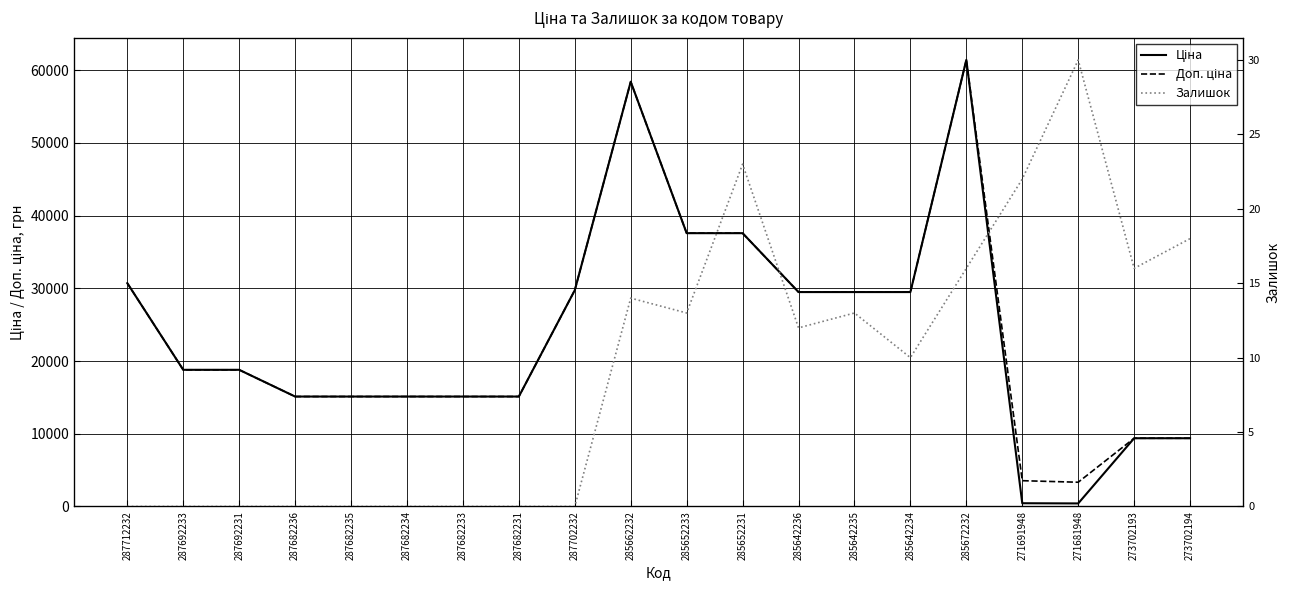

At which category is the sum across all series the highest?

285672232